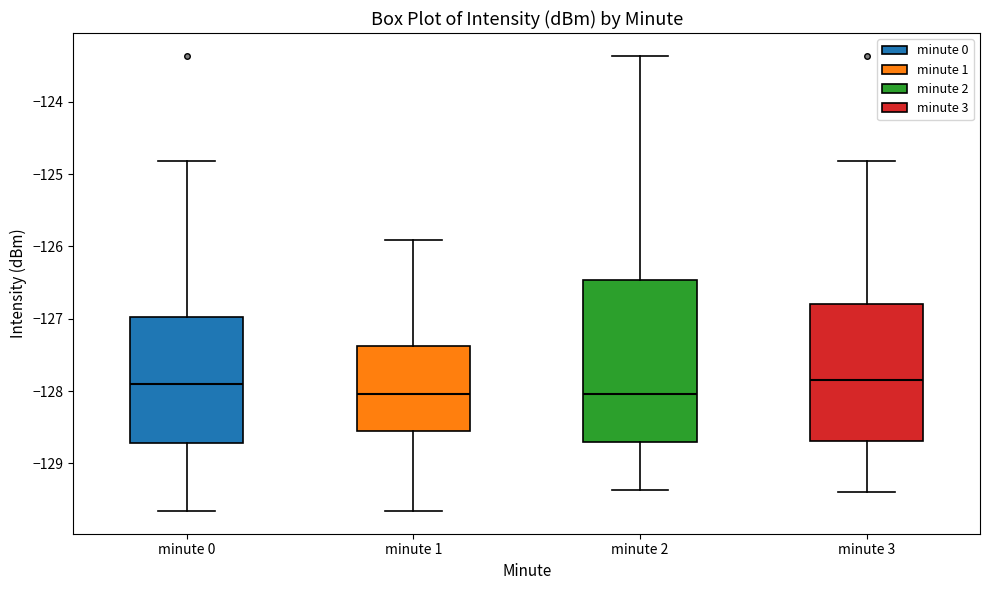

Where does the median line of the box for minute 3 sit on the y-axis? The values are not printed on the chart, so give them approximately, as read against the axis.

-127.9